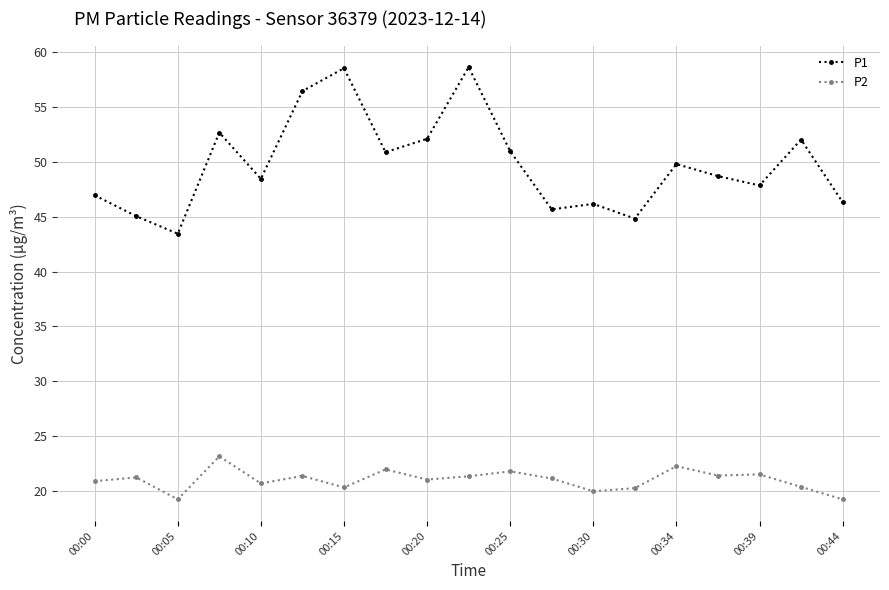

True or false: P1 and P2 cross at least once.

False